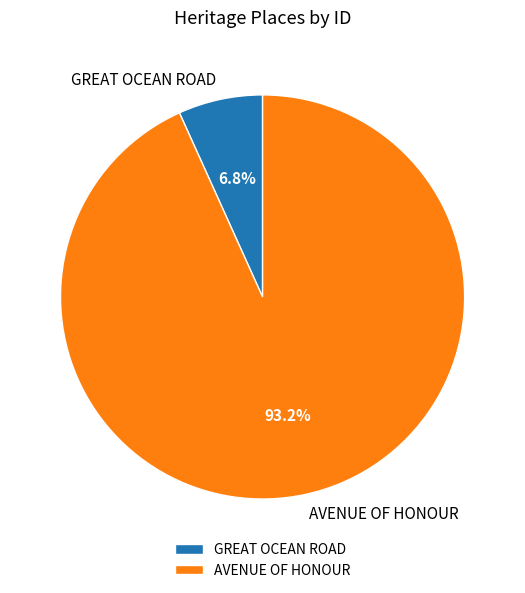

Approximately how many times larger is the value at GREAT OCEAN ROAD compared to AVENUE OF HONOUR?

0.1